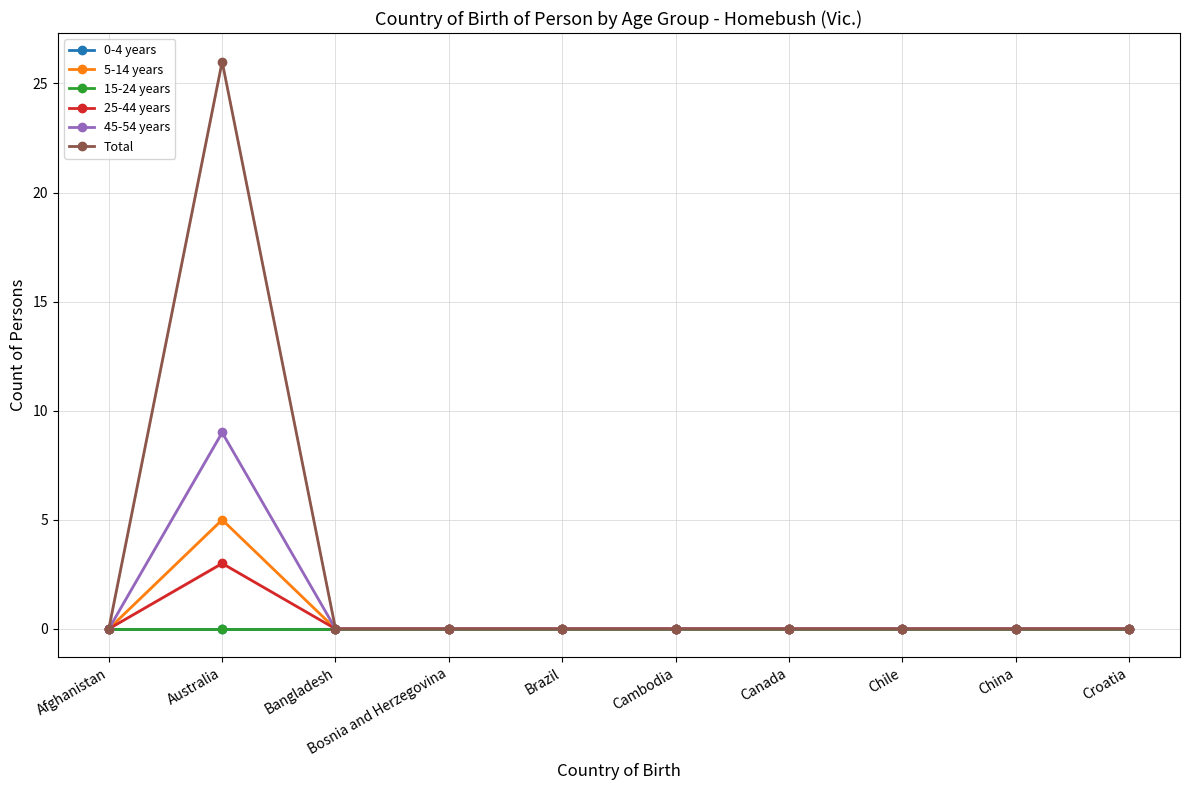

Reading left to right, list all the values displayed in this chart.

0-4 years: Afghanistan=0	Australia=0	Bangladesh=0	Bosnia and Herzegovina=0	Brazil=0	Cambodia=0	Canada=0	Chile=0	China=0	Croatia=0
5-14 years: Afghanistan=0	Australia=5	Bangladesh=0	Bosnia and Herzegovina=0	Brazil=0	Cambodia=0	Canada=0	Chile=0	China=0	Croatia=0
15-24 years: Afghanistan=0	Australia=0	Bangladesh=0	Bosnia and Herzegovina=0	Brazil=0	Cambodia=0	Canada=0	Chile=0	China=0	Croatia=0
25-44 years: Afghanistan=0	Australia=3	Bangladesh=0	Bosnia and Herzegovina=0	Brazil=0	Cambodia=0	Canada=0	Chile=0	China=0	Croatia=0
45-54 years: Afghanistan=0	Australia=9	Bangladesh=0	Bosnia and Herzegovina=0	Brazil=0	Cambodia=0	Canada=0	Chile=0	China=0	Croatia=0
Total: Afghanistan=0	Australia=26	Bangladesh=0	Bosnia and Herzegovina=0	Brazil=0	Cambodia=0	Canada=0	Chile=0	China=0	Croatia=0